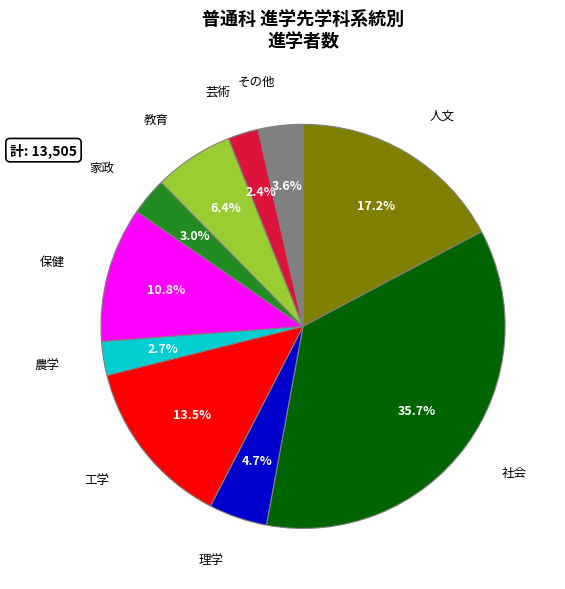

Does any single category account for the majority?

No